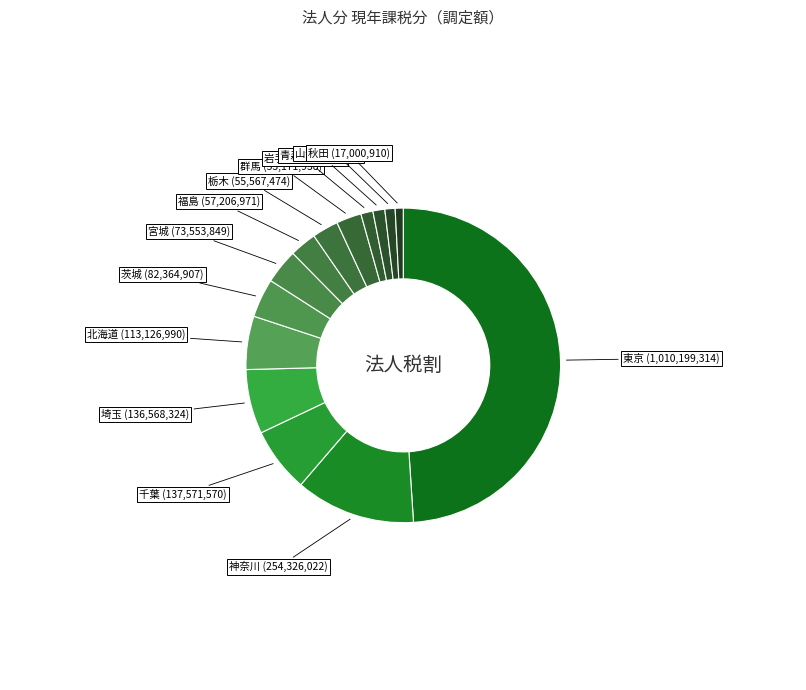

Count the number of slices in the pie.

14